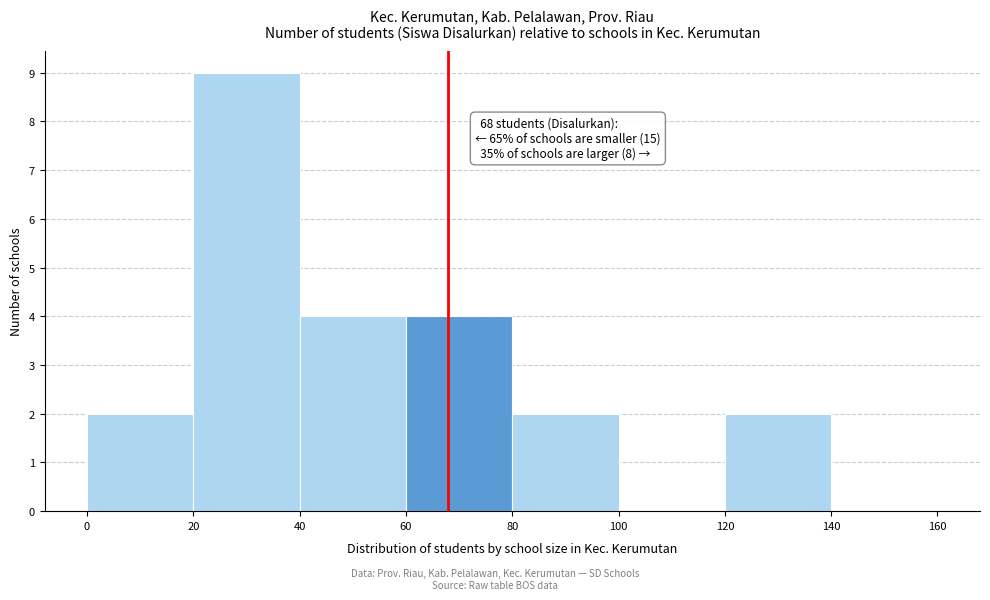

Which range on the x-axis has the tallest bar?

20 to 40